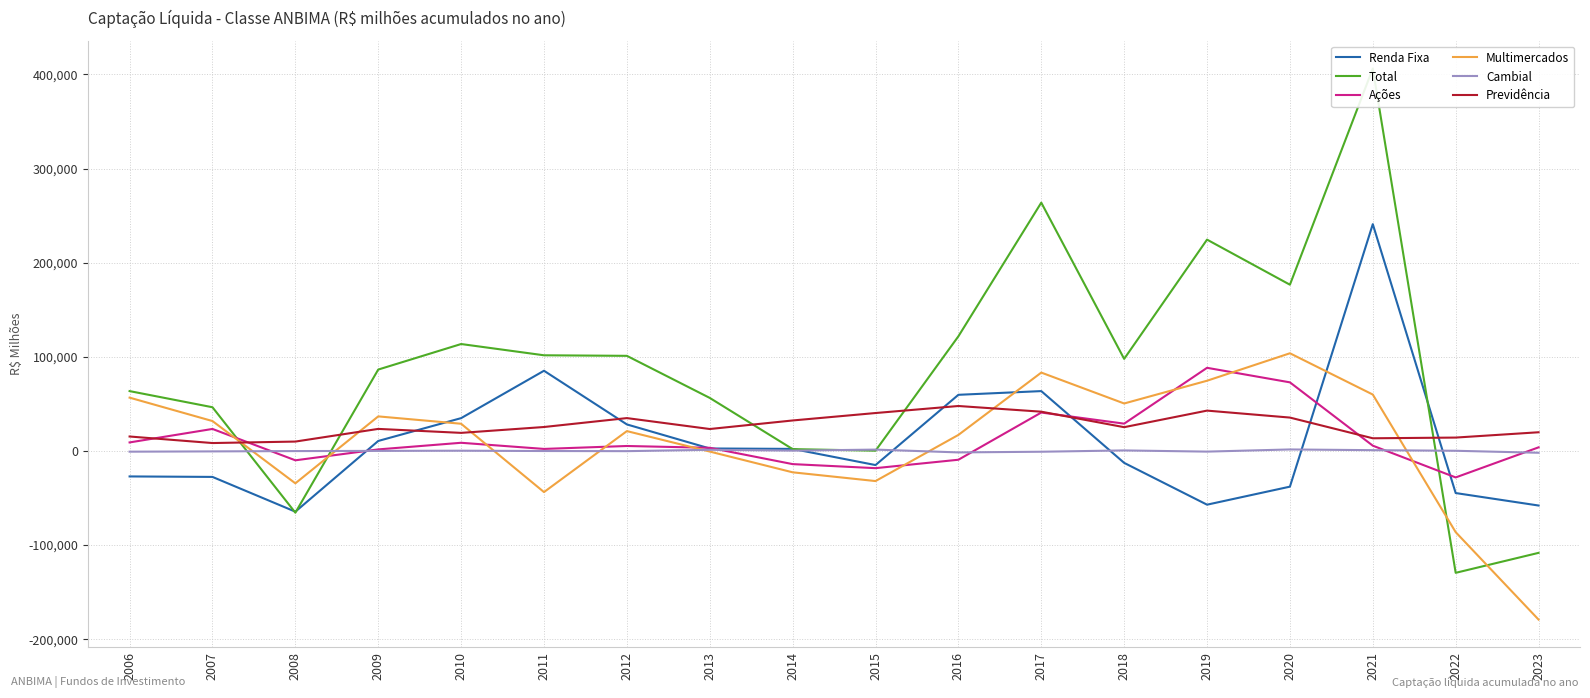

Does the chart display data point markers on the line(s)?

No